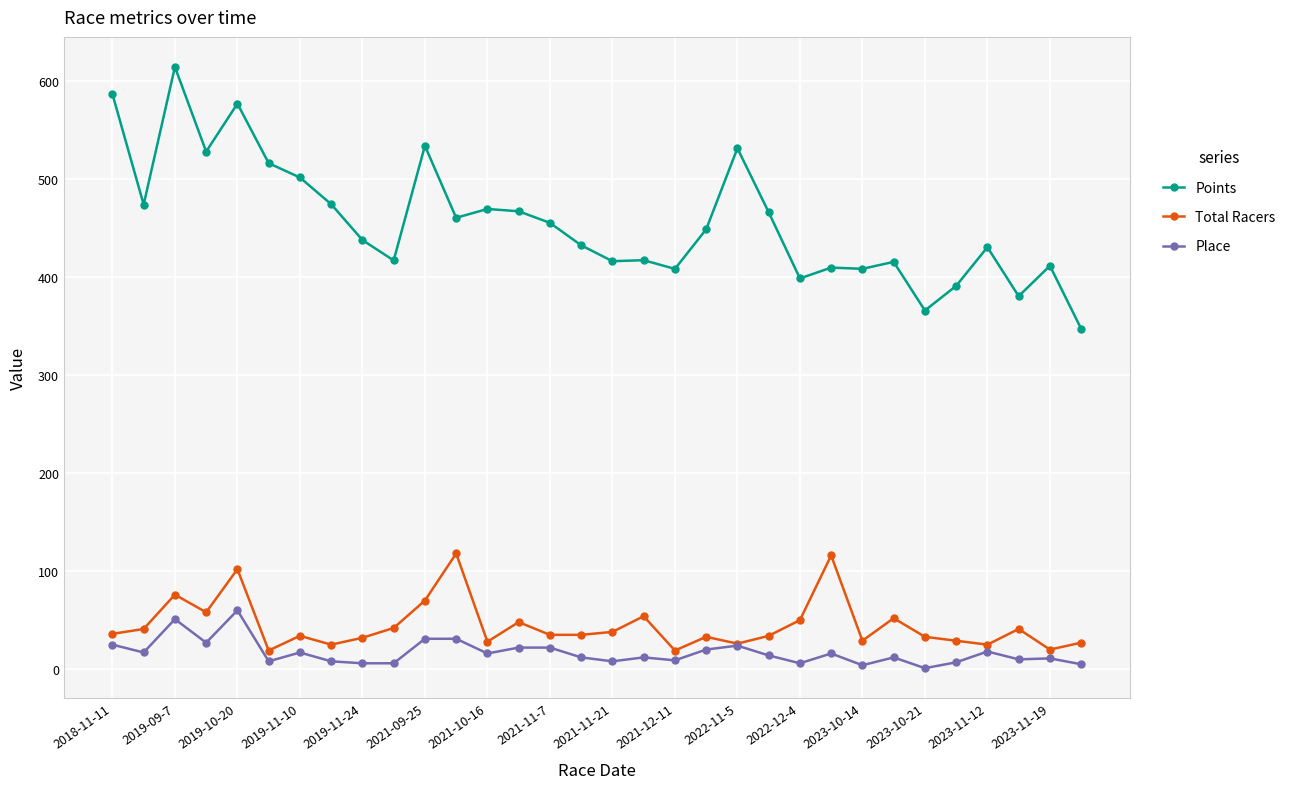

What is the value of the Place point at the 7th from the left?

17.0